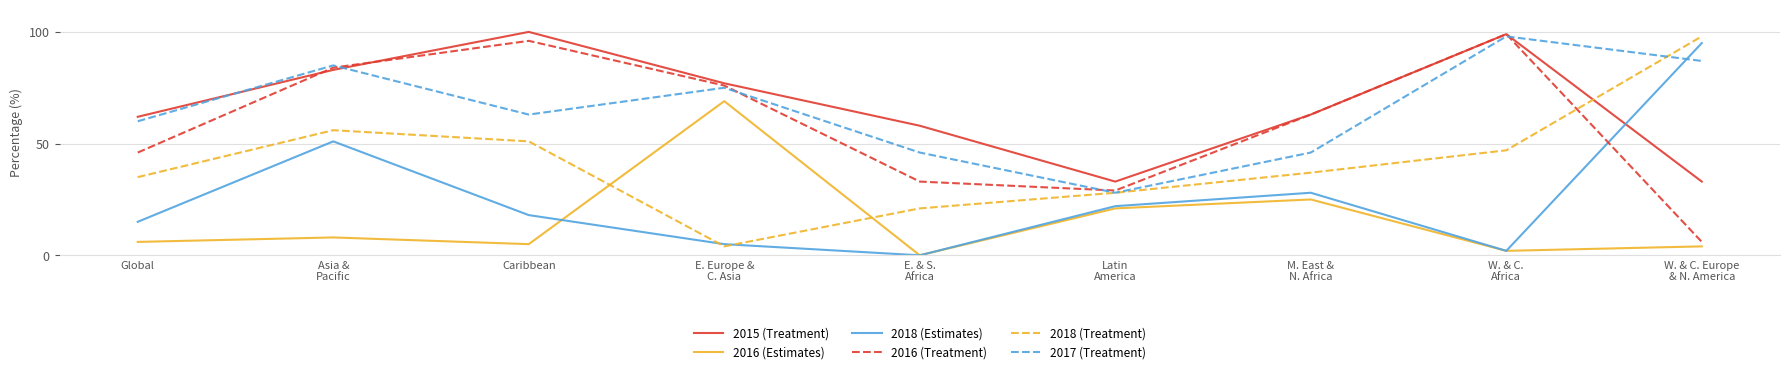

In 2016 (Estimates), how many points are higher than both neighbors (excluding endpoints)?

3